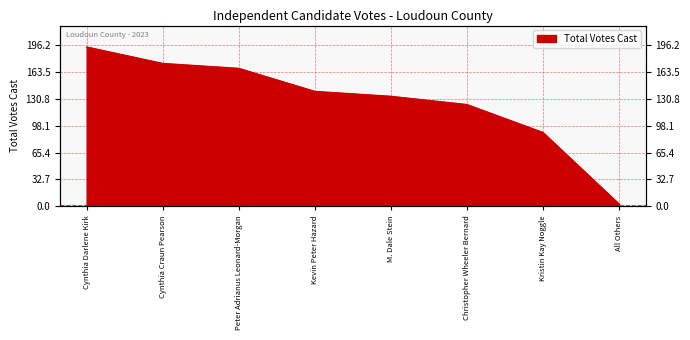

What is the greatest value displayed?

194